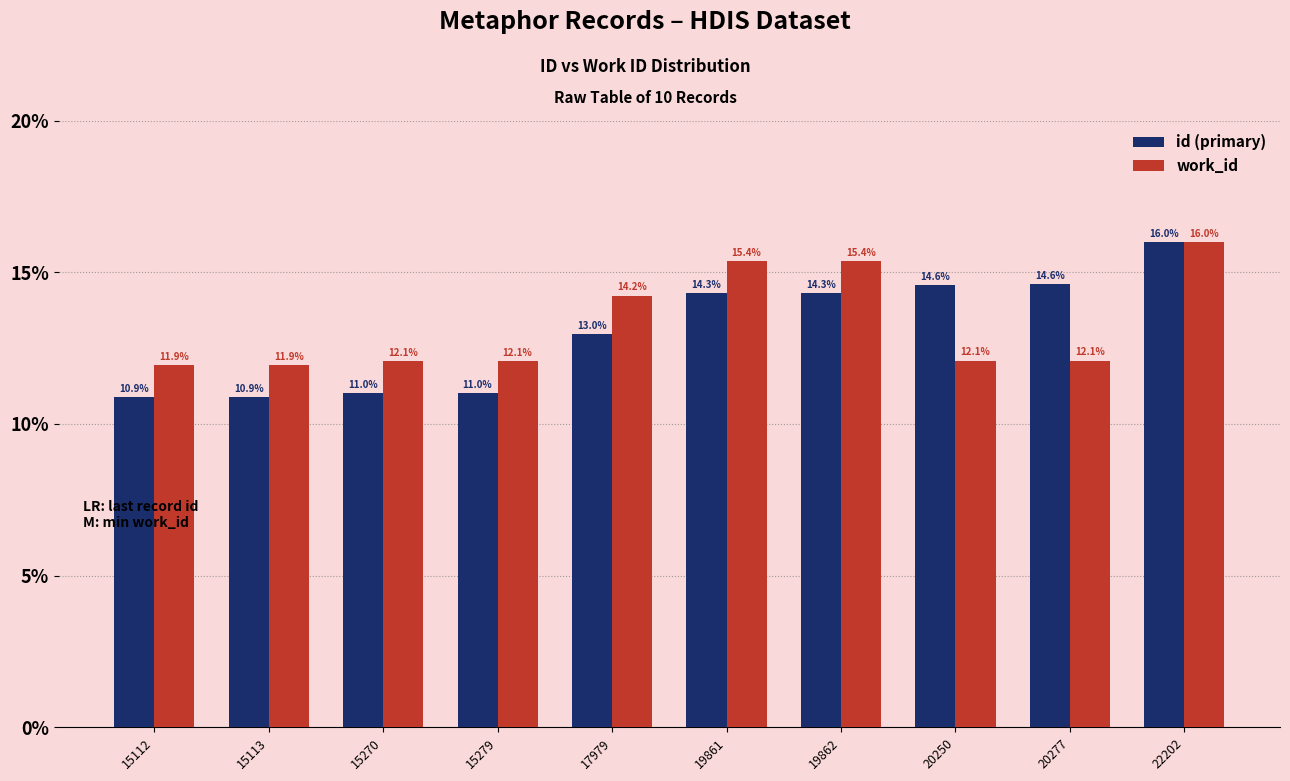

What are all the series names shown in the legend?

id (primary), work_id